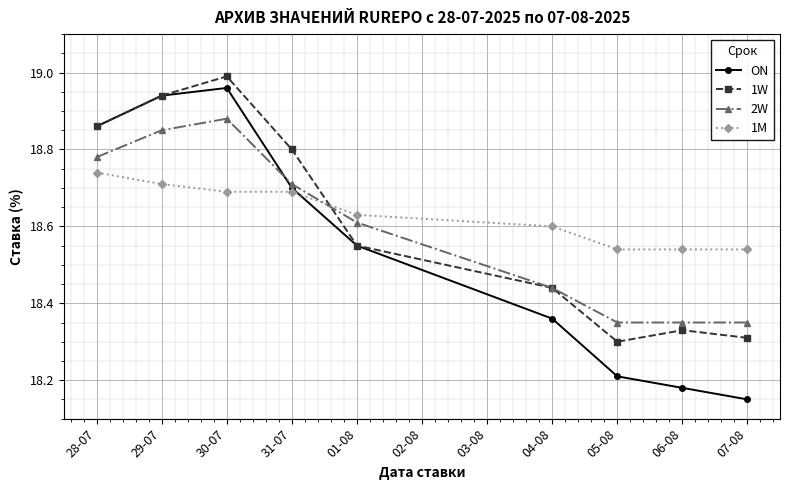

At which label does 2W reach its peak?

30-07